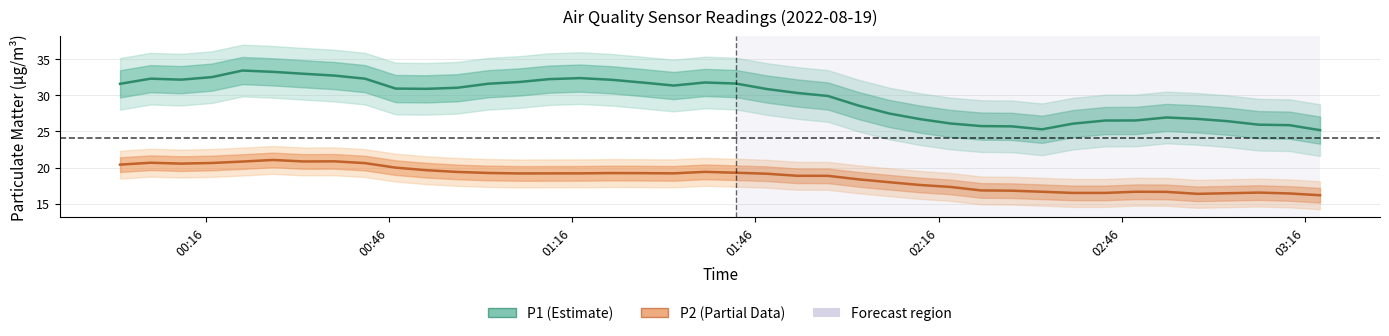

How many interior local peaks does the P1 series have?

5